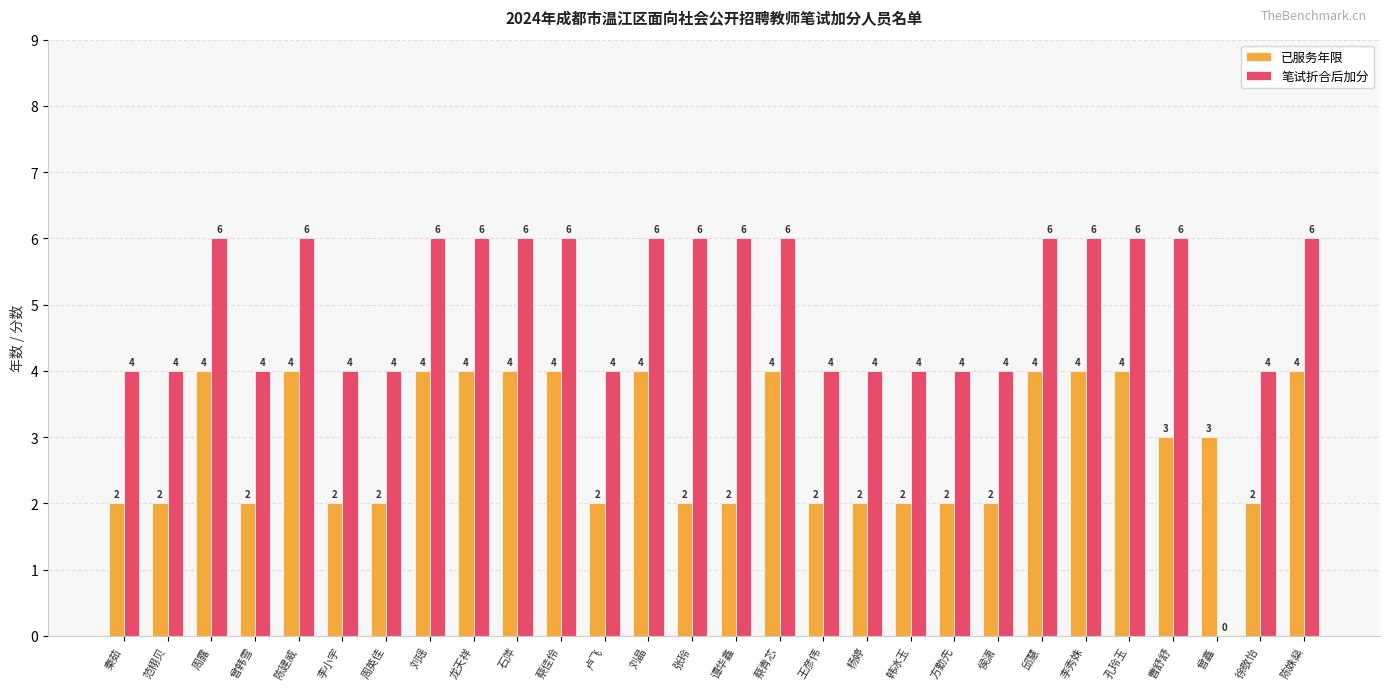

Read the 已服务年限 value at 刘晶.

4